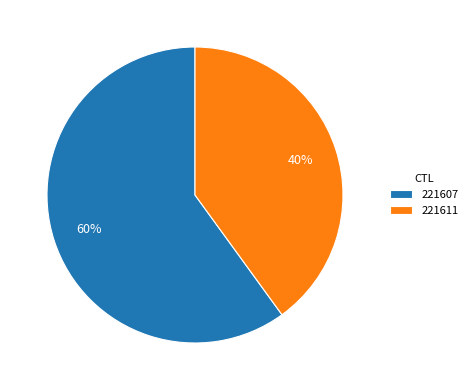

Do 221611 and 221607 together represent more than half of the pie?

Yes